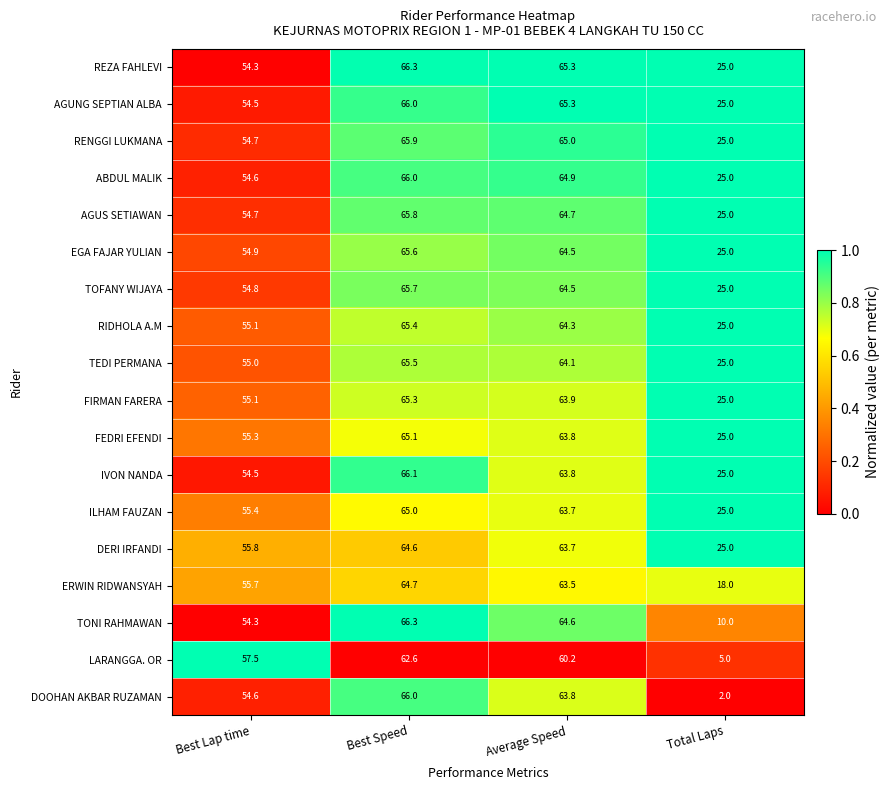

The value of IVON NANDA at Average Speed is 87.8. True or false?

False